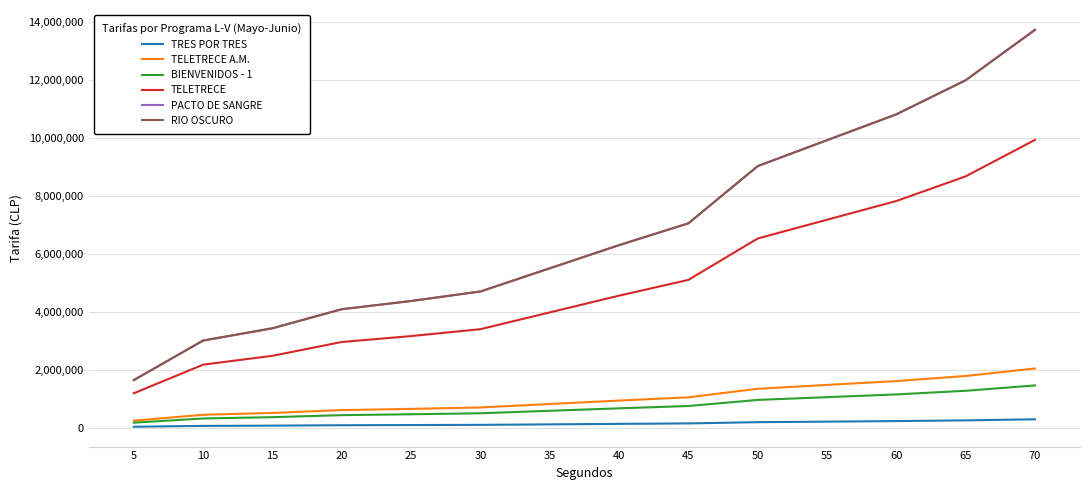

What is the total value across all series at 30?

14100000